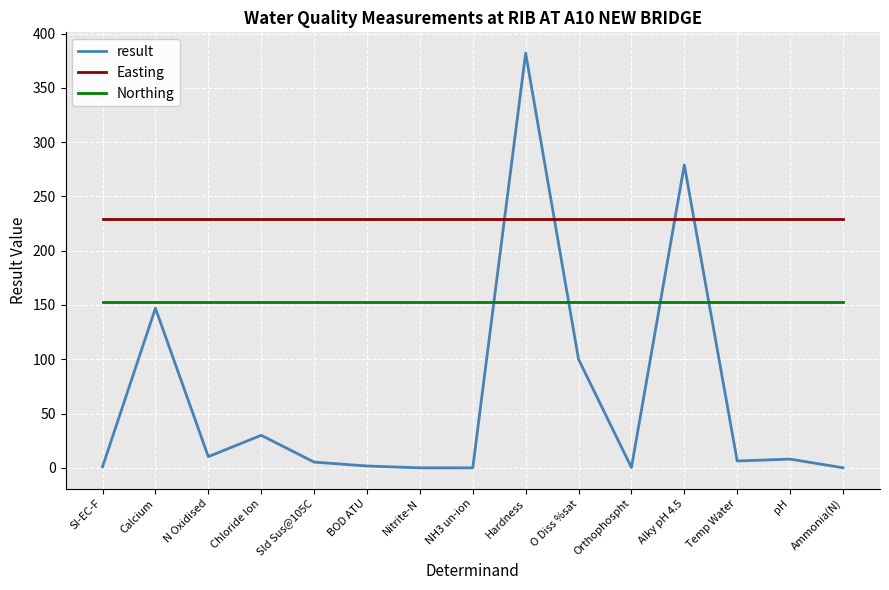

Rank the series by their average value, from highest to lowest.

Easting, Northing, result